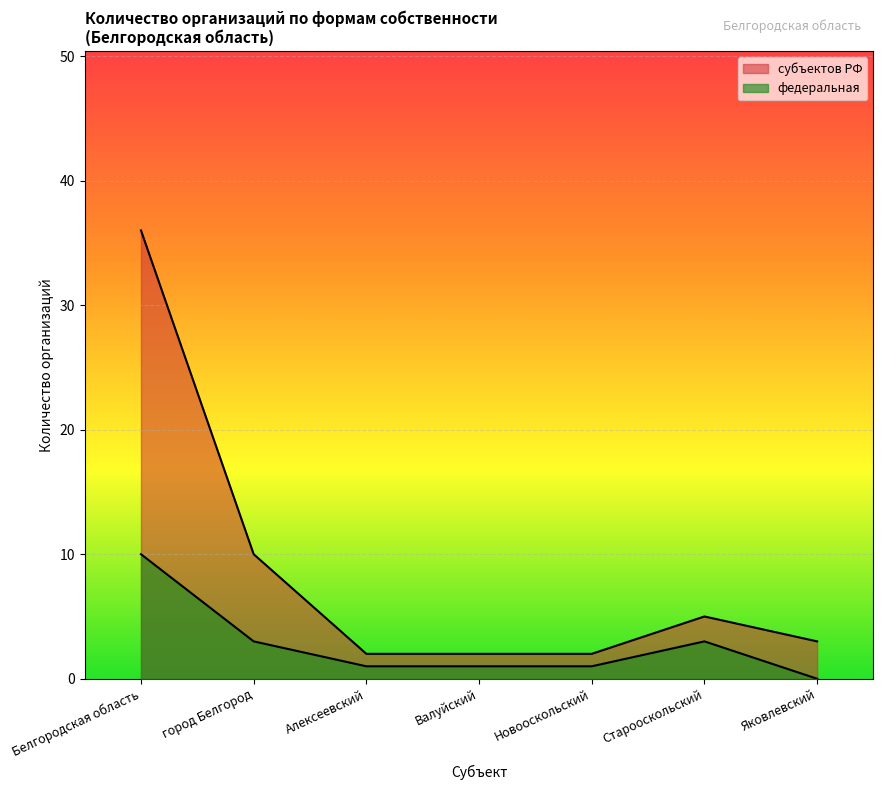

What are all the series names shown in the legend?

федеральная, субъектов РФ